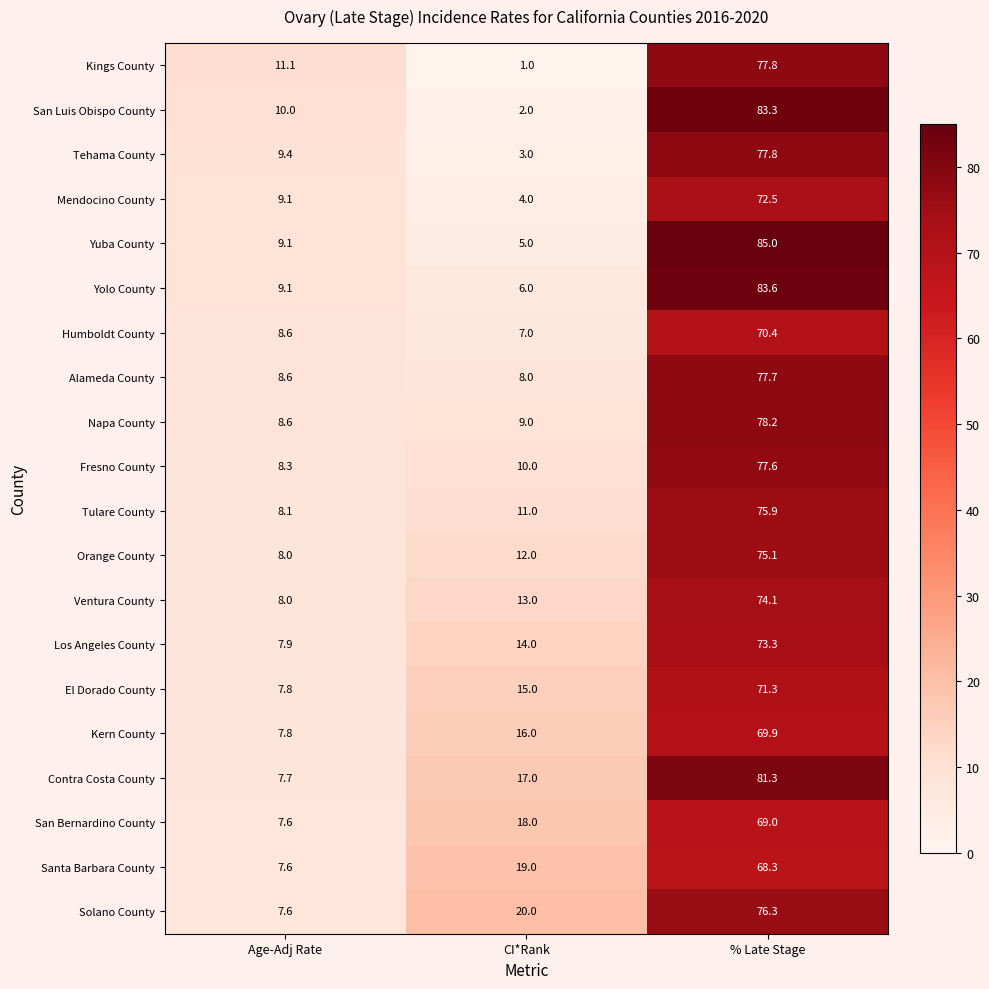

Read the Los Angeles County value at Age-Adj Rate.

7.9